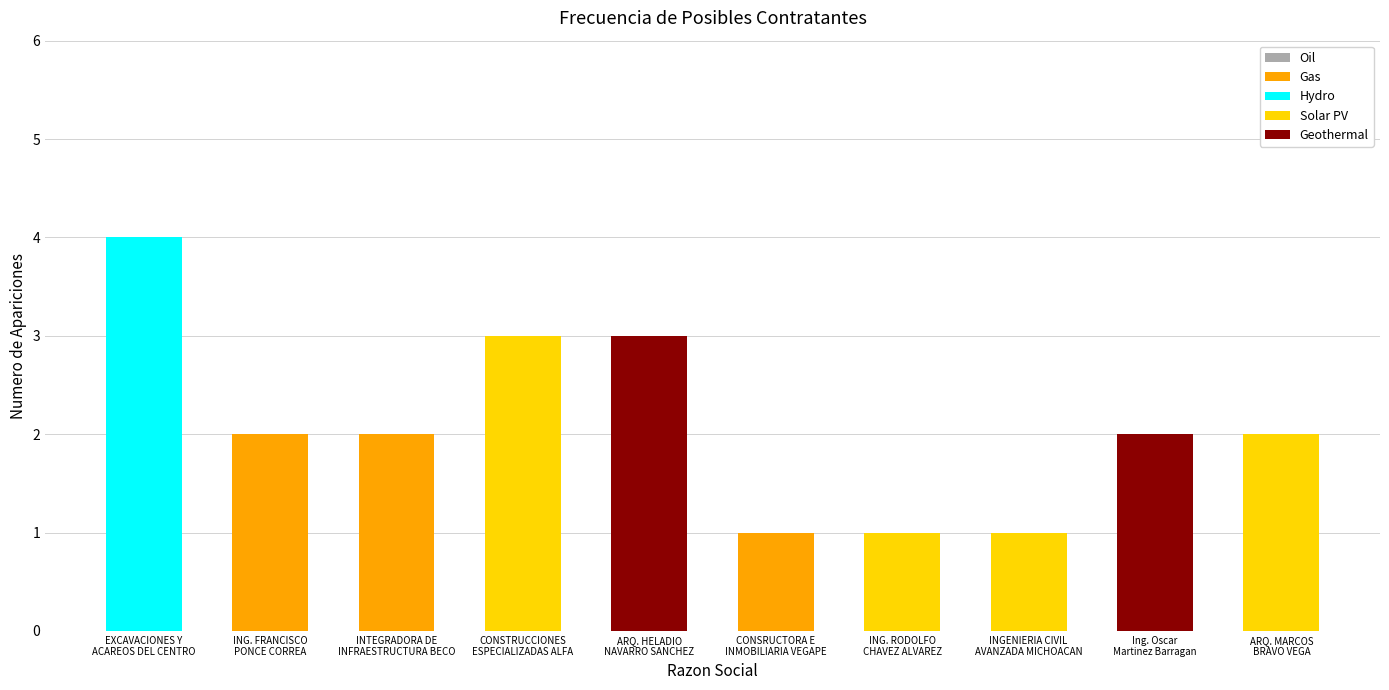

What is the sum of all Gas values?

5